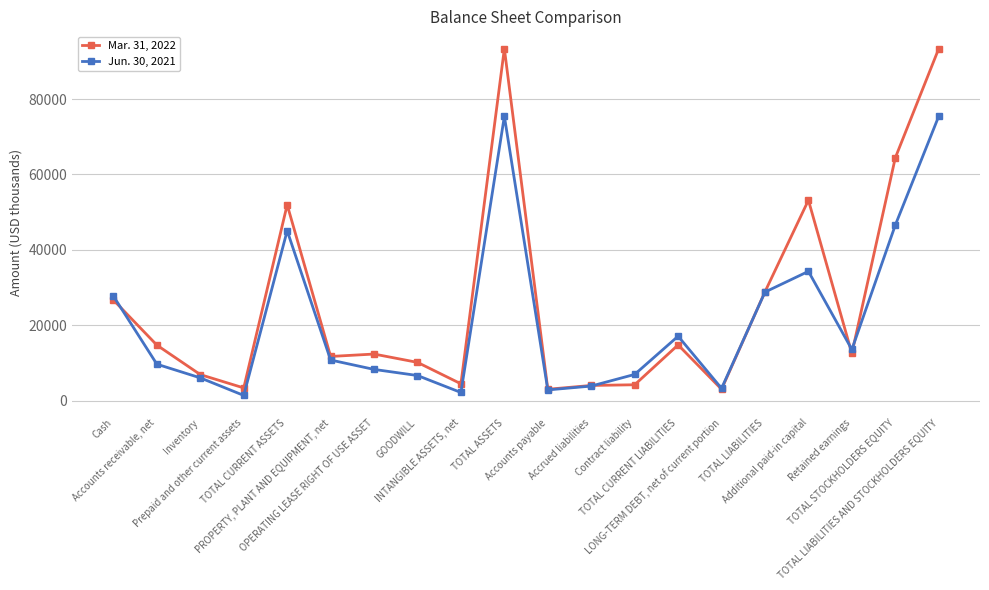

What position from the left is PROPERTY, PLANT AND EQUIPMENT, net?

6